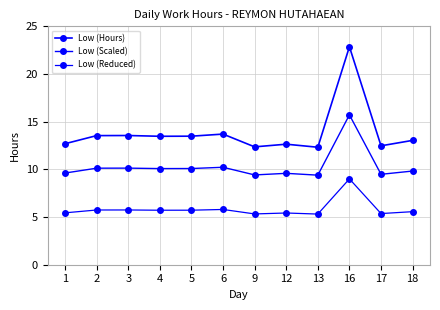

Which has a higher value, 2 or 12?

2